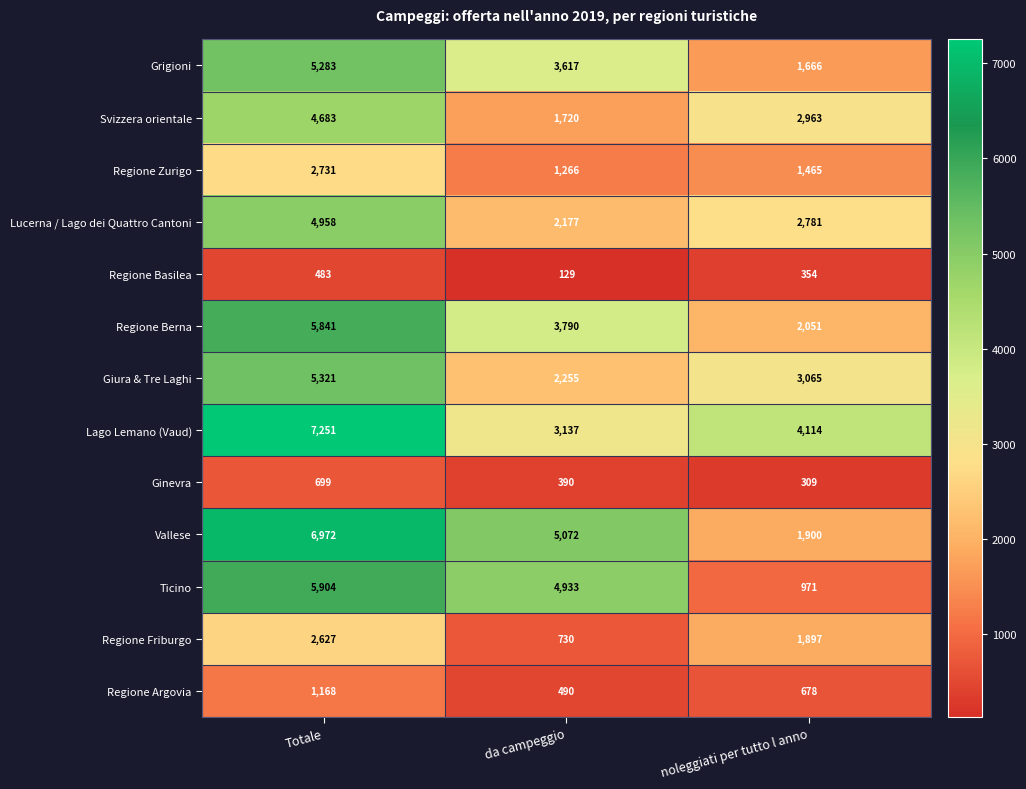

What is the average value of the Giura & Tre Laghi series?

3547